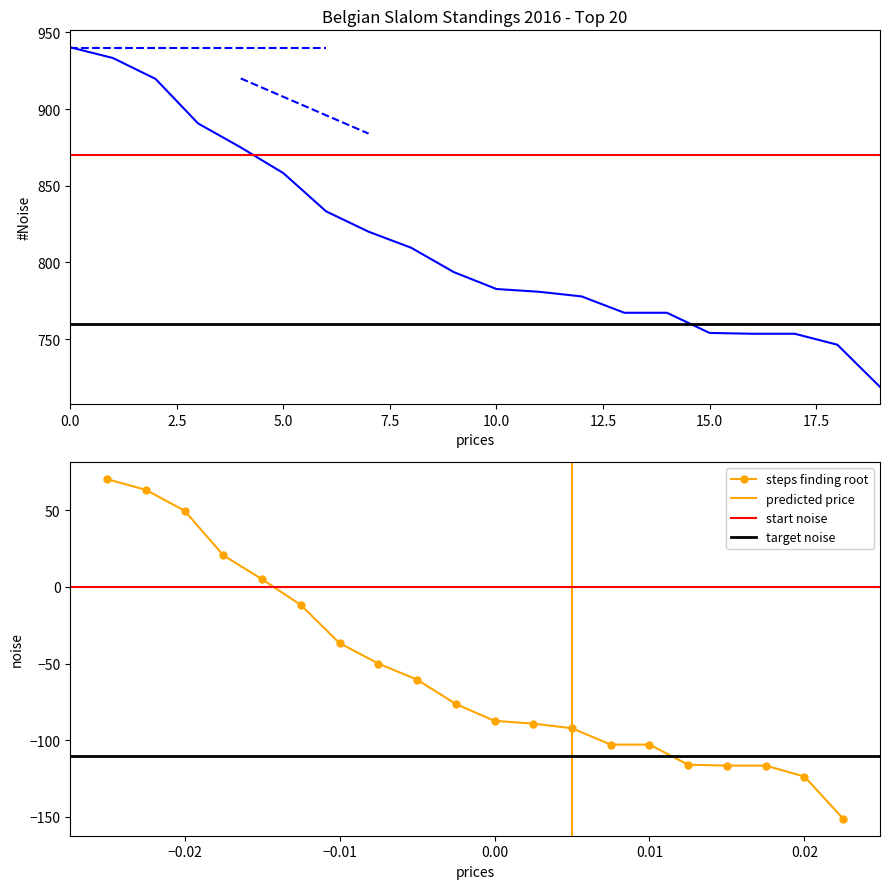

The chart shows a value of 782.6 at 10.0. True or false?

True